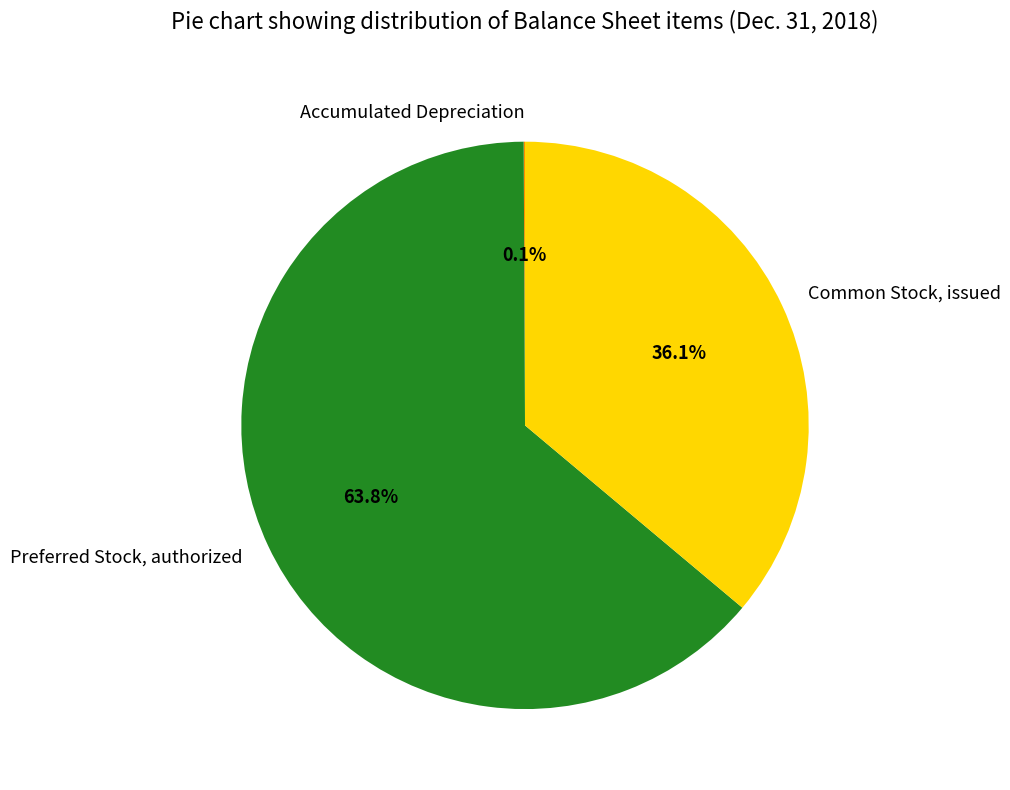

Is Preferred Stock, authorized the majority of the pie?

Yes